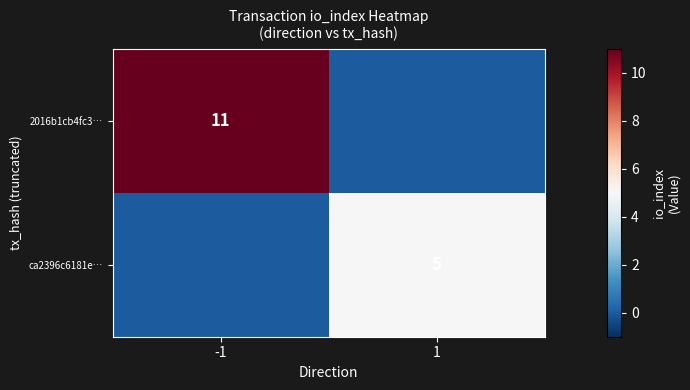

True or false: ca2396c6181e… has a value of 5 at 1.

True